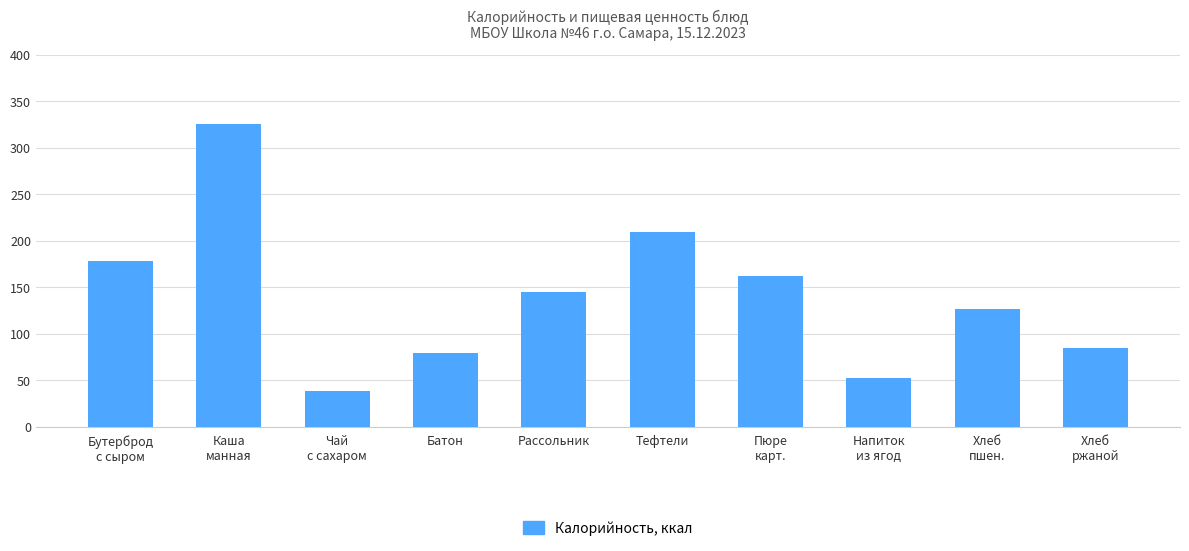

Rank the categories by value from lowest to highest.

Чай
с сахаром, Напиток
из ягод, Батон, Хлеб
ржаной, Хлеб
пшен., Рассольник, Пюре
карт., Бутерброд
с сыром, Тефтели, Каша
манная